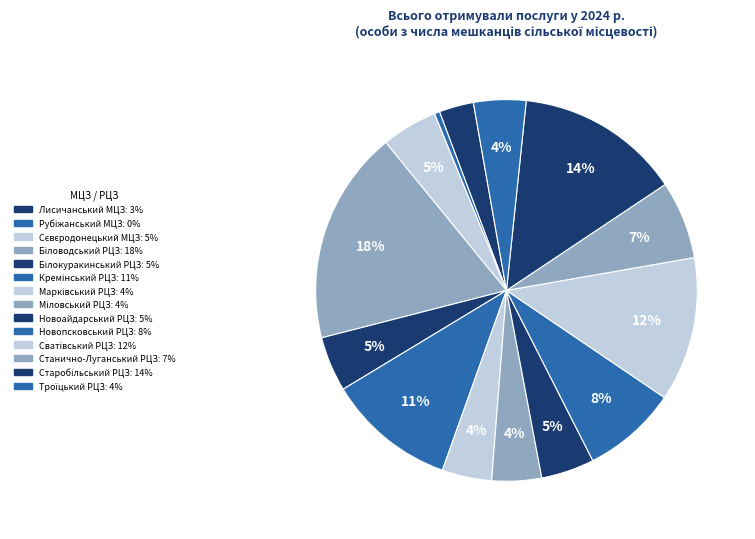

How many slices are in this pie chart?

14